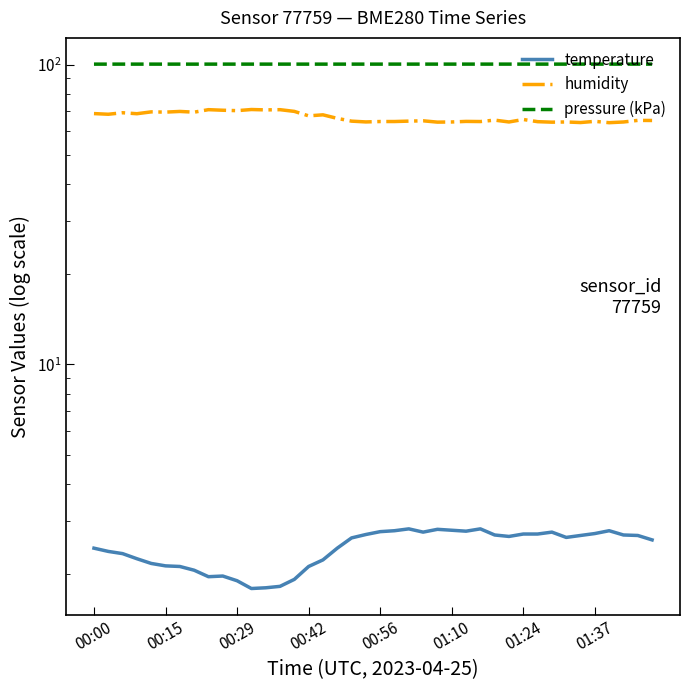

Reading left to right, transcribe all the data shown in this chart.

temperature: 2.4	2.4	2.3	2.2	2.2	2.1	2.1	2.1	2.0	2.0	1.9	1.8	1.8	1.8	1.9	2.1	2.2	2.4	2.6	2.7	2.8	2.8	2.8	2.8	2.8	2.8	2.8	2.8	2.7	2.7	2.7	2.7	2.8	2.6	2.7	2.7	2.8	2.7	2.7	2.6
humidity: 68.7	68.3	69.1	68.6	69.6	69.4	69.8	69.4	70.8	70.4	70.2	70.8	70.6	70.7	69.8	67.5	68.0	66.2	64.8	64.4	64.6	64.6	64.8	65.0	64.3	64.4	64.7	64.6	65.3	64.4	65.6	64.5	64.3	64.4	64.1	64.7	64.0	64.4	65.2	65.1
pressure (kPa): 100.4	100.4	100.4	100.4	100.4	100.4	100.4	100.4	100.4	100.4	100.4	100.4	100.4	100.4	100.4	100.4	100.4	100.4	100.4	100.4	100.4	100.4	100.4	100.4	100.4	100.4	100.4	100.4	100.4	100.4	100.4	100.4	100.4	100.4	100.4	100.4	100.4	100.4	100.4	100.4